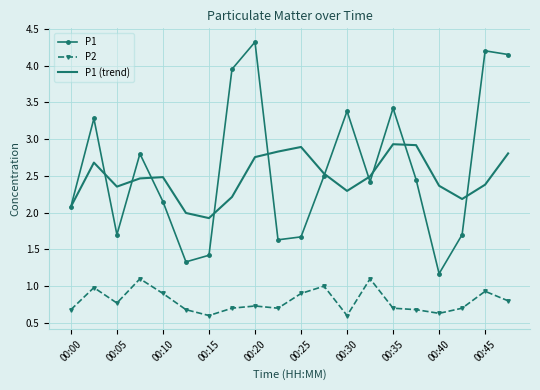

True or false: P2 and P1 cross at least once.

False